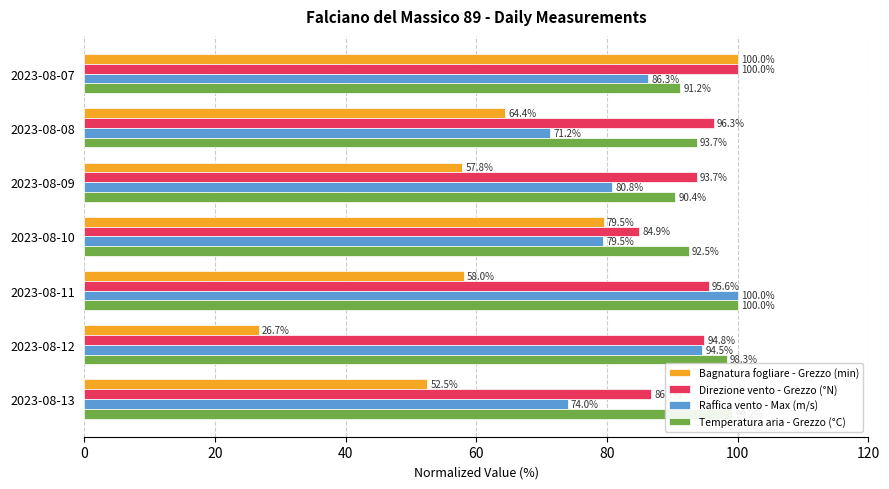

At which label is Bagnatura fogliare - Grezzo (min) closest to 63?

2023-08-08